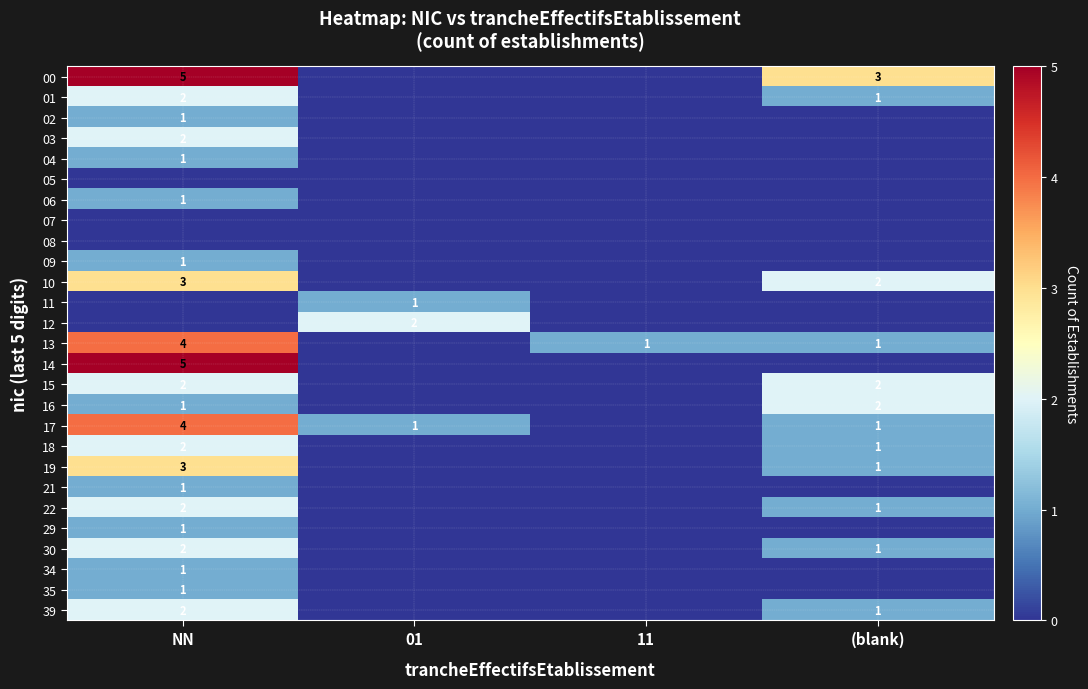

True or false: 18 has a value of 3 at NN.

False